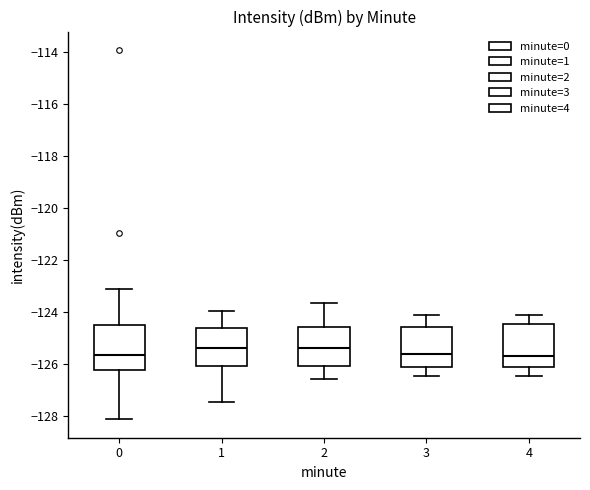

Where does the median line of the box at x = 3 sit on the y-axis? The values are not printed on the chart, so give them approximately, as read against the axis.

-125.6